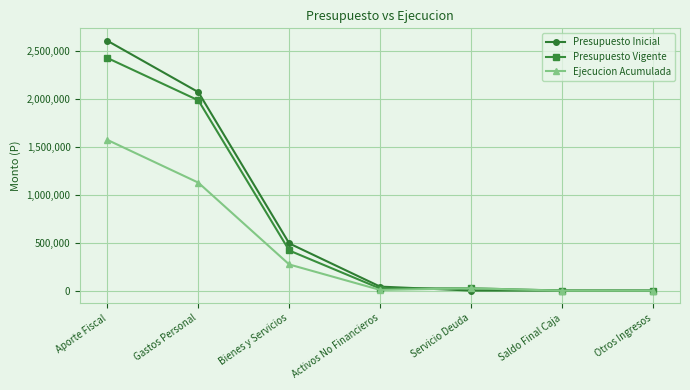

Count the number of data series in this chart.

3